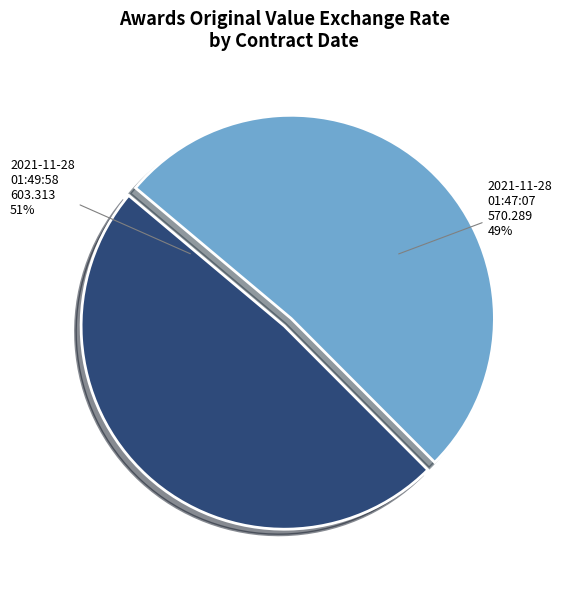

To the nearest percent, what is the combined percentage of 2021-11-28T01:49:58.000Z and 2021-11-28T01:47:07.000Z?

100%